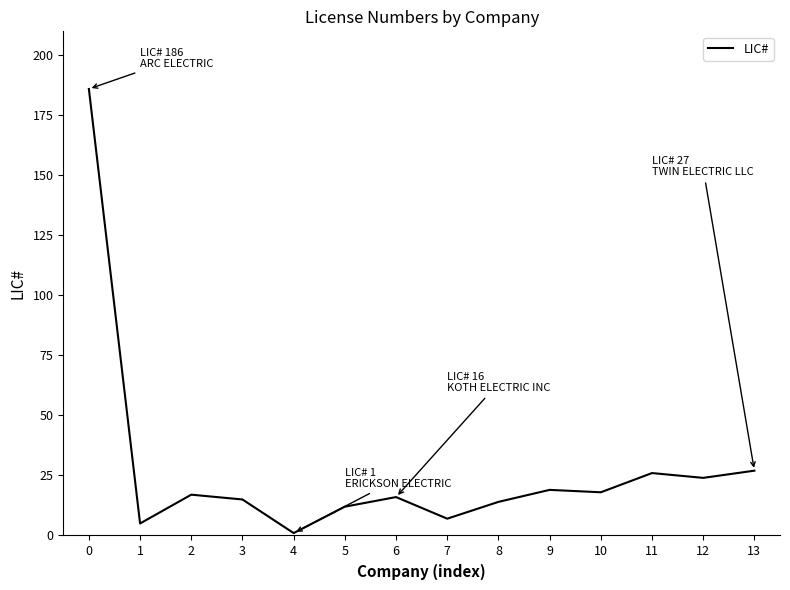

The chart shows a value of 28 at 10. True or false?

False